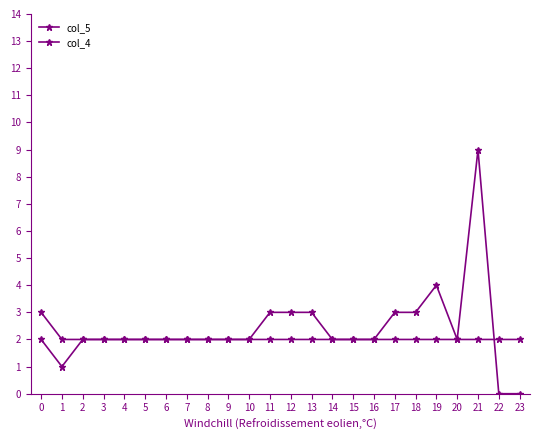

Which series has the largest range (max minus min)?

col_5